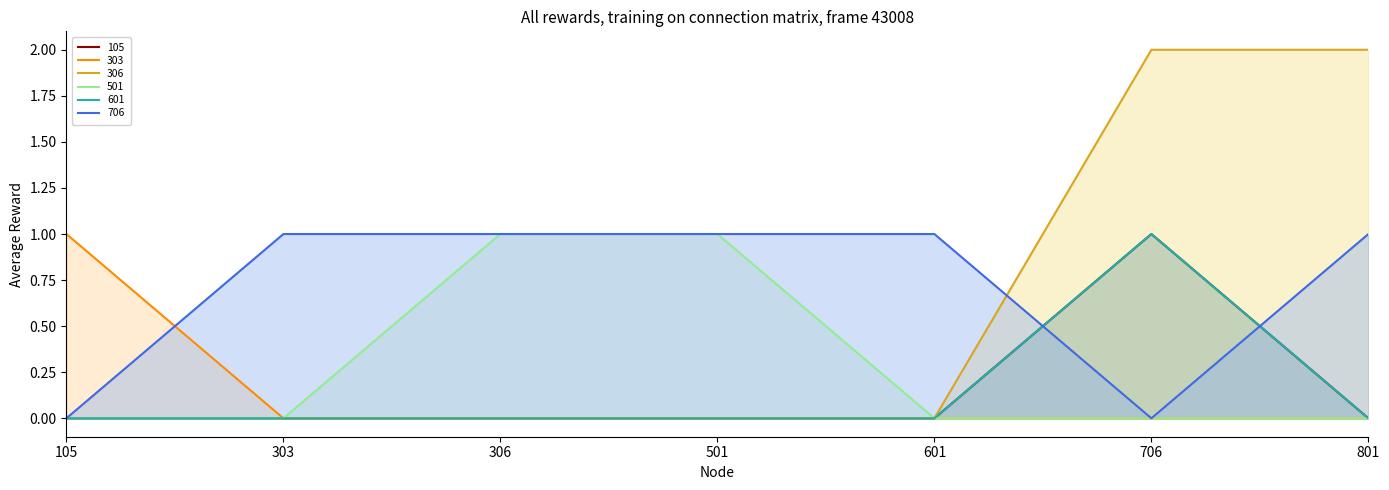

Reading left to right, list all the values displayed in this chart.

105: 105=0	303=0	306=0	501=0	601=0	706=1	801=0
303: 105=1	303=0	306=0	501=0	601=0	706=0	801=0
306: 105=0	303=0	306=0	501=0	601=0	706=2	801=2
501: 105=0	303=0	306=1	501=1	601=0	706=0	801=0
601: 105=0	303=0	306=0	501=0	601=0	706=1	801=0
706: 105=0	303=1	306=1	501=1	601=1	706=0	801=1